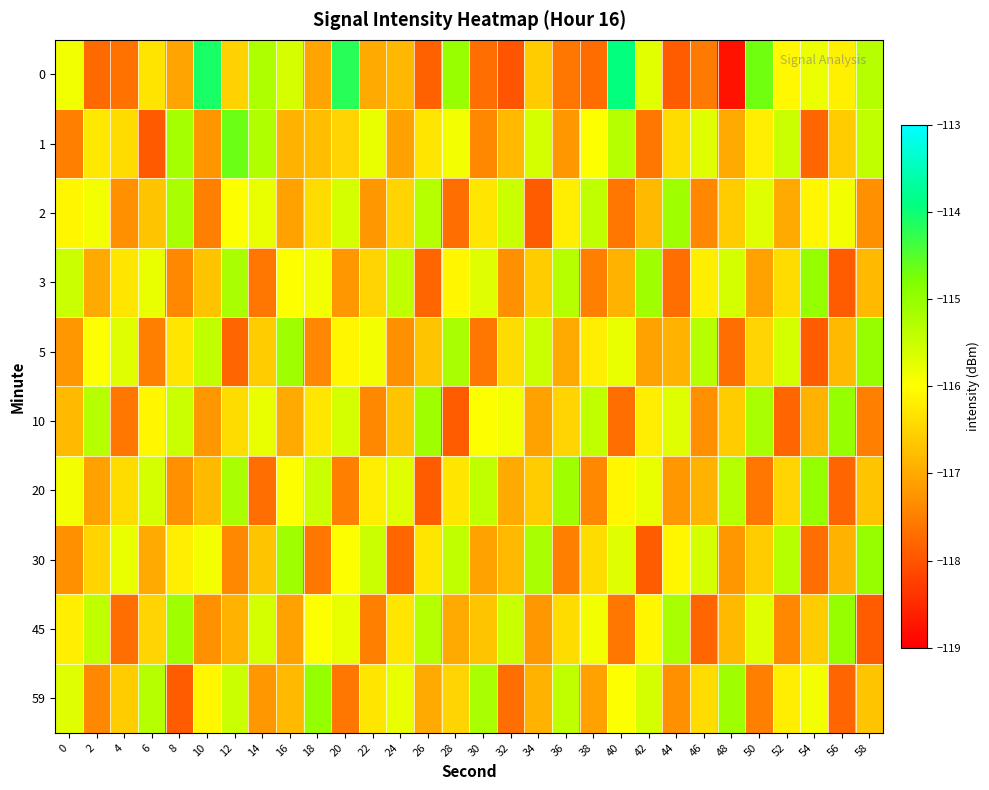

At how many categories does at least one series exceed -117?

30